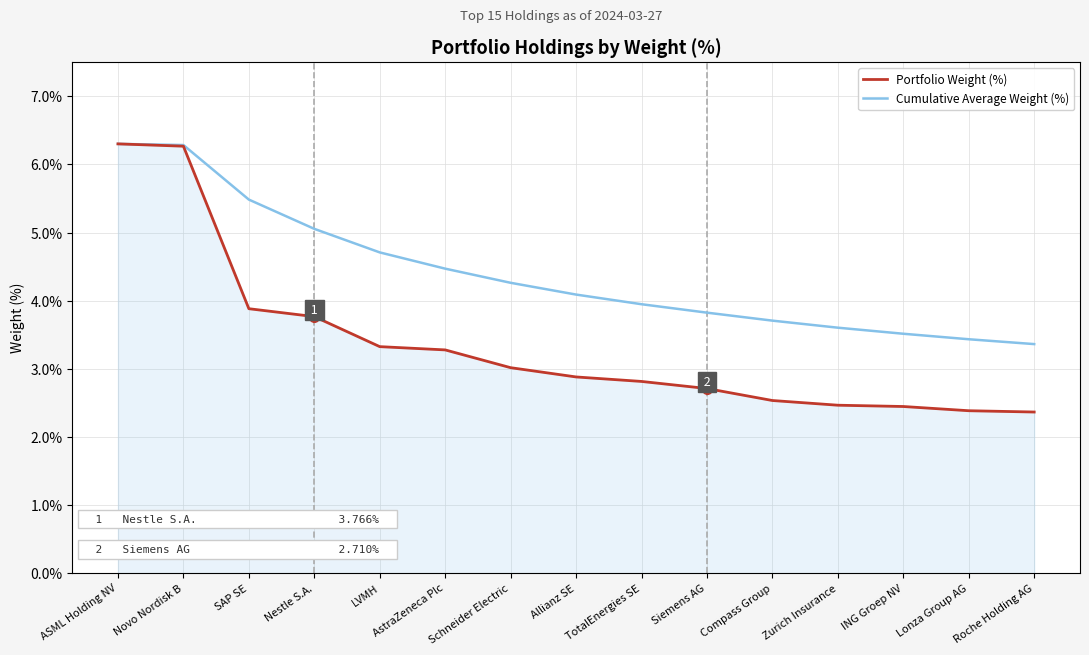

What position from the left is Allianz SE?

8